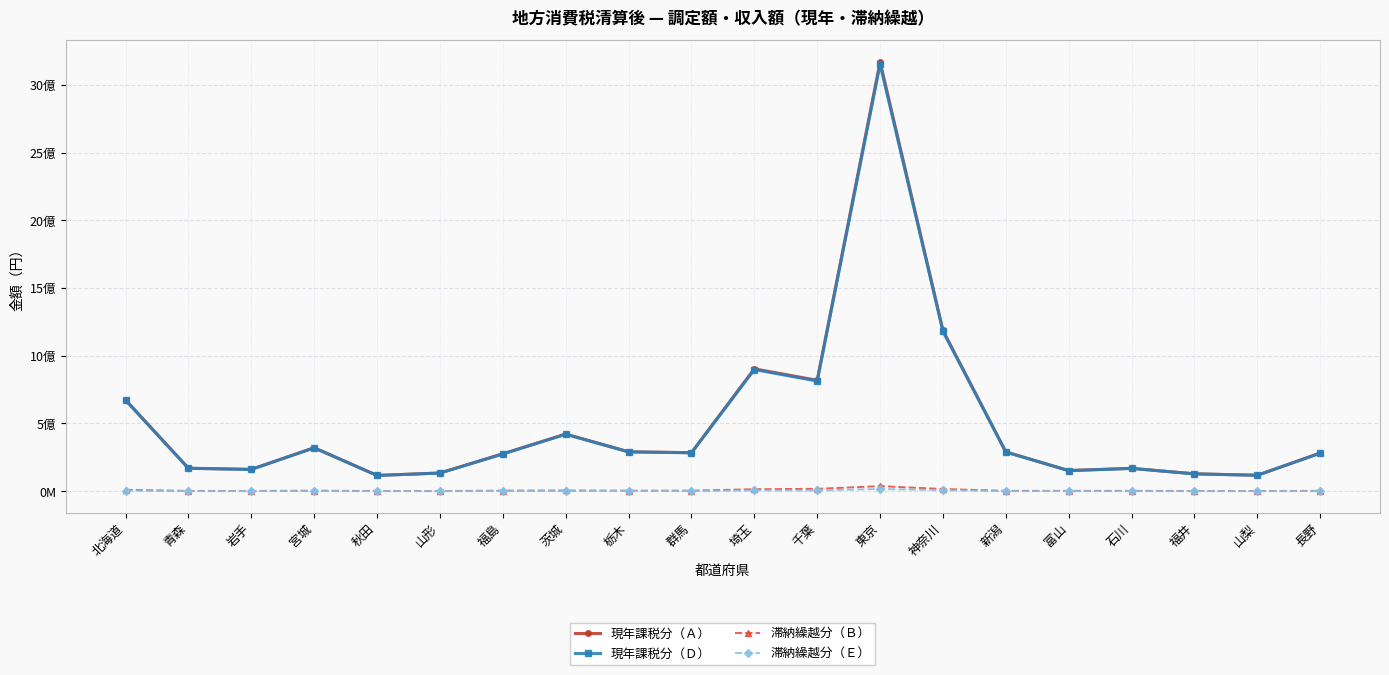

True or false: 滞納繰越分（Ｂ） and 滞納繰越分（Ｅ） cross at least once.

False